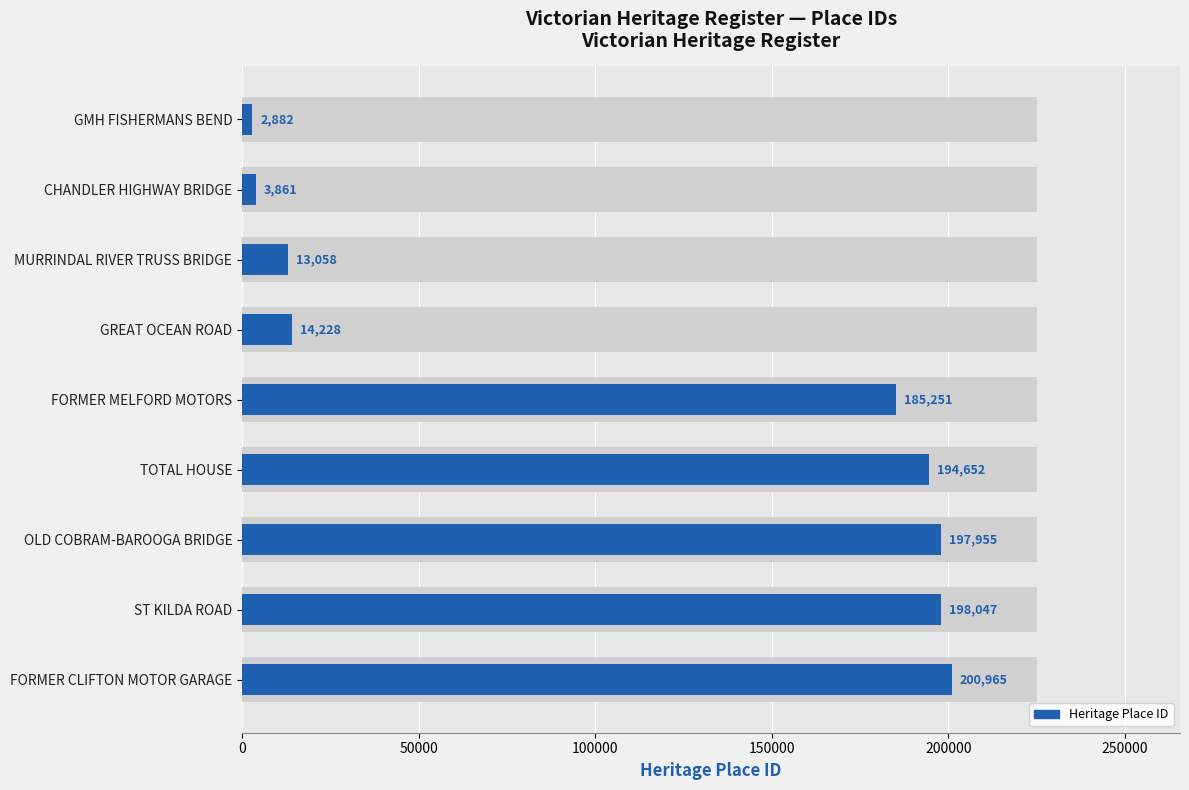

Are the bars horizontal?

Yes